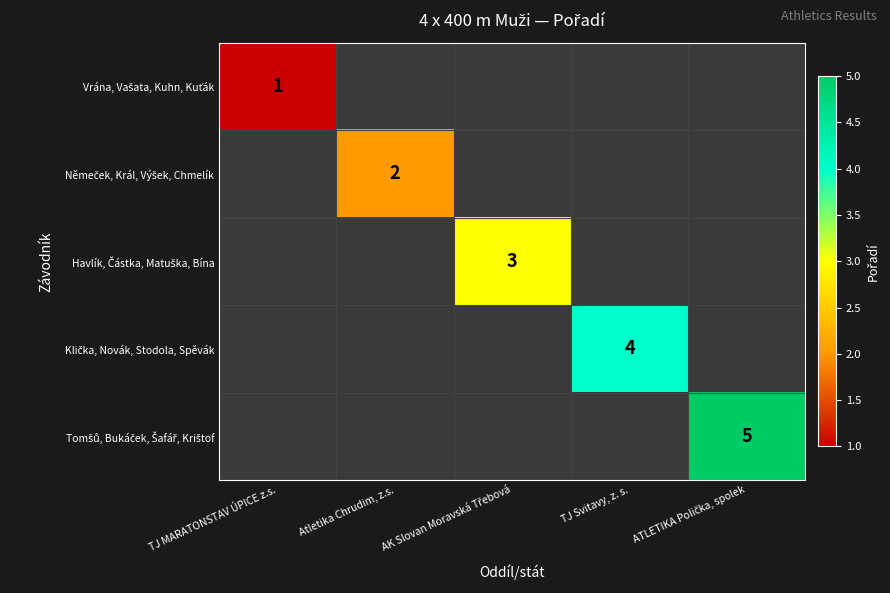

Between AK Slovan Moravská Třebová and TJ Svitavy, z. s., which is larger?

TJ Svitavy, z. s.